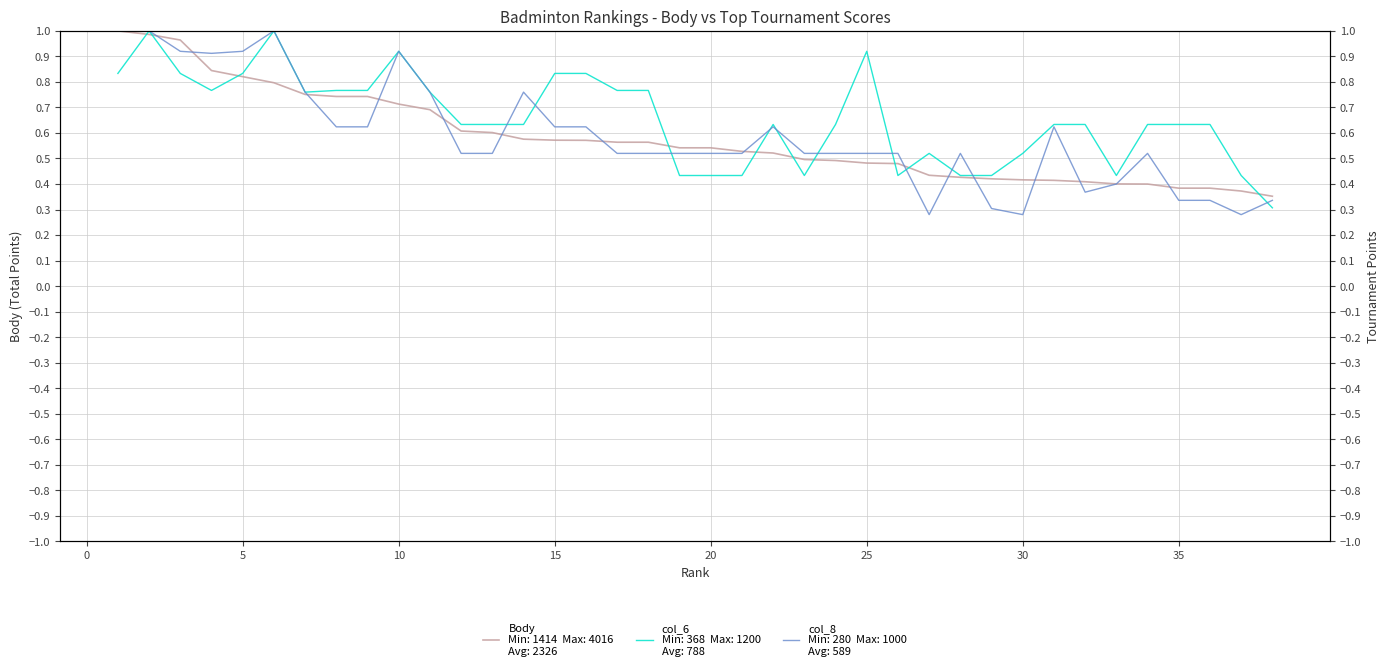

What is the smallest value displayed?

0.3